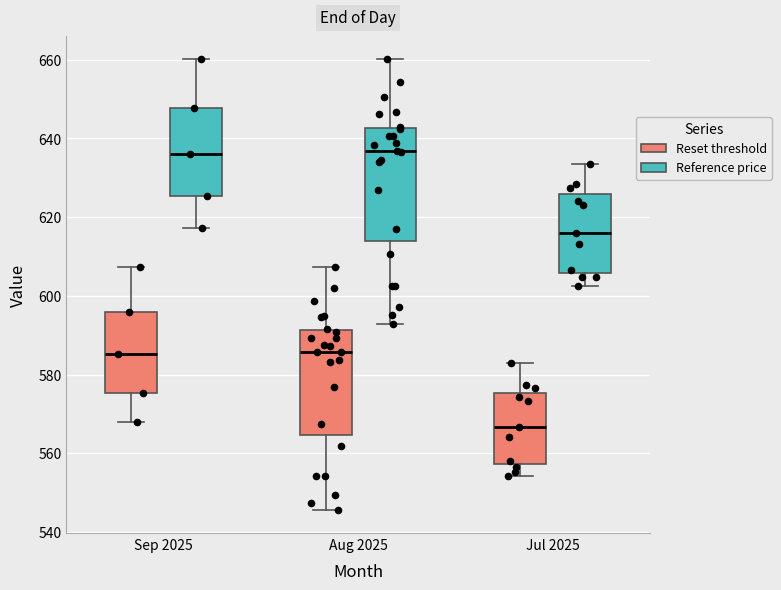

Reading left to right, transcribe this box plot: for each box, give where its median line is, the range the box spans, and where its two whiskers end, as read against the y-axis. The values are not printed on the chart, so give them approximately, as read against the axis.

Sep 2025 (Reset threshold): median 586, box 576 to 596, whiskers 568 to 608
Sep 2025 (Reference price): median 636, box 626 to 648, whiskers 618 to 660
Aug 2025 (Reset threshold): median 586, box 564 to 592, whiskers 546 to 608
Aug 2025 (Reference price): median 636, box 614 to 642, whiskers 592 to 660
Jul 2025 (Reset threshold): median 566, box 558 to 576, whiskers 554 to 582
Jul 2025 (Reference price): median 616, box 606 to 626, whiskers 602 to 634